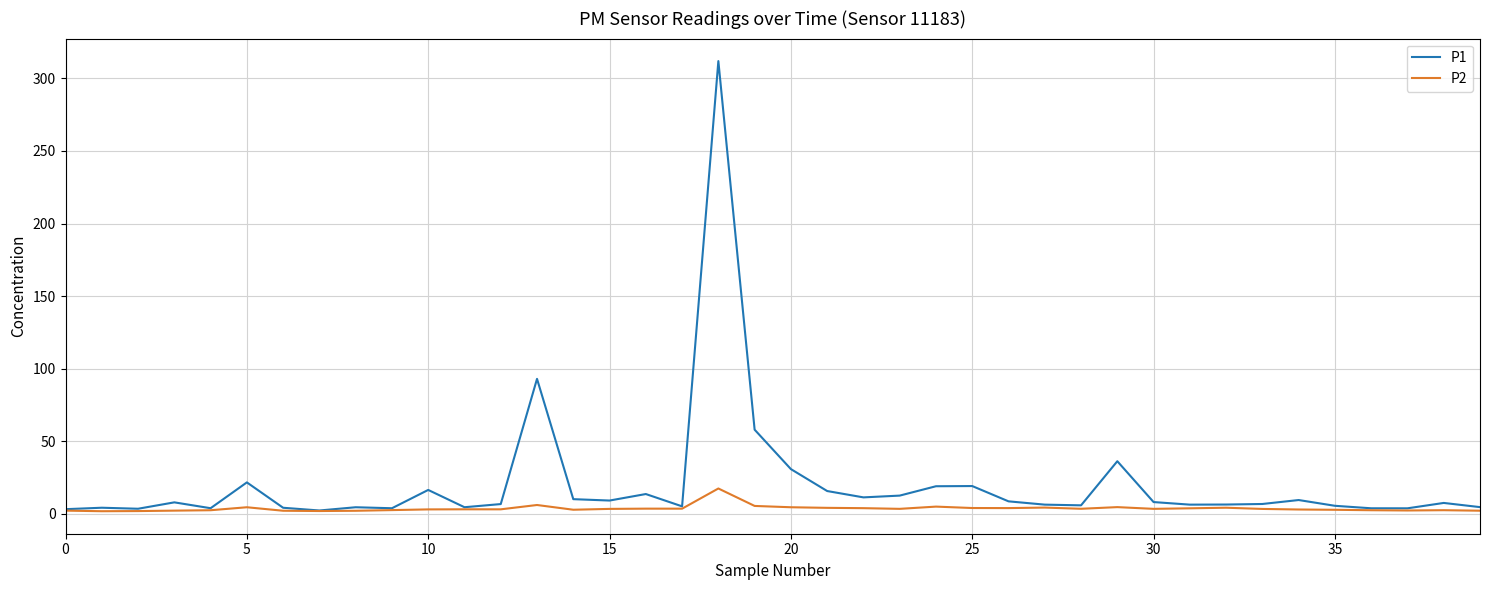

Which series has the largest range (max minus min)?

P1